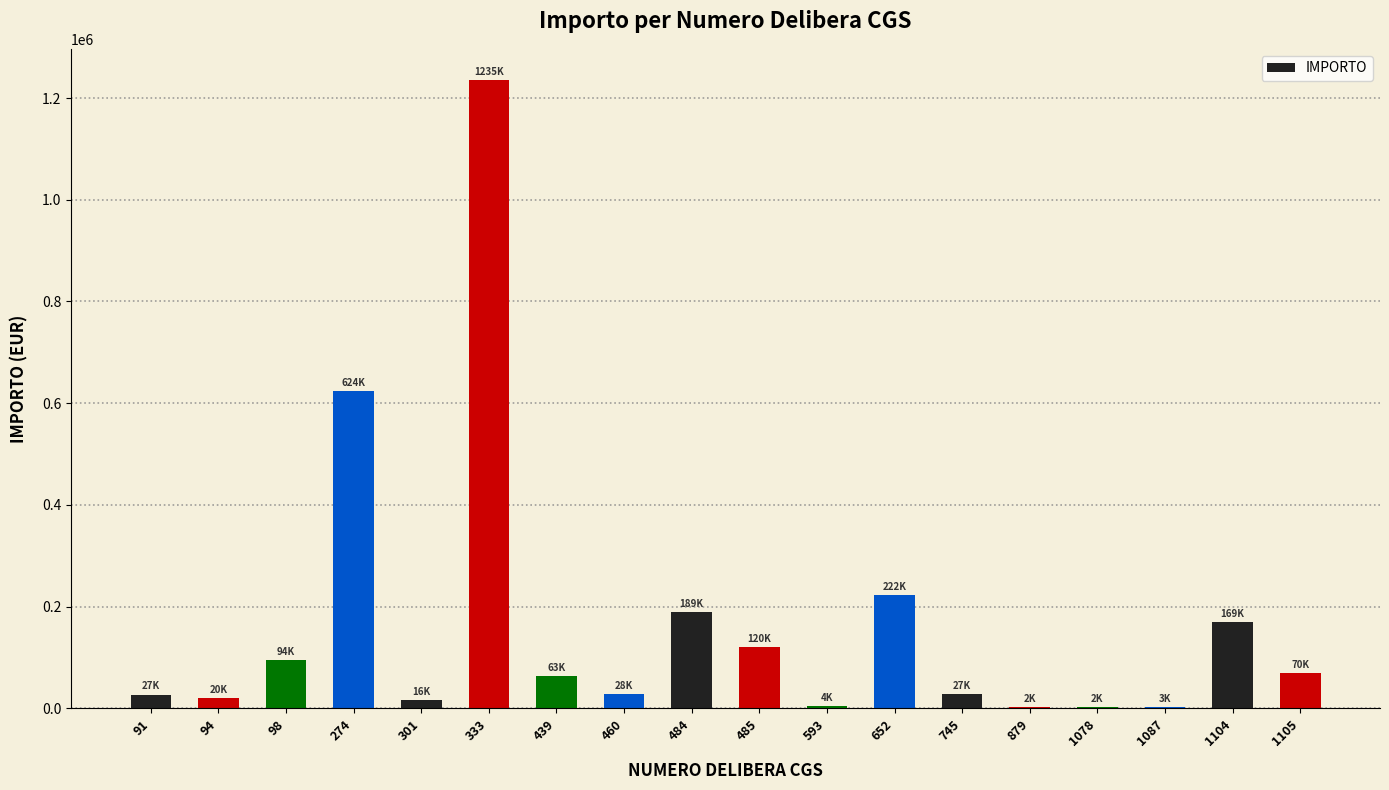

Is it true that the value at 1104 is 301488.6?

False